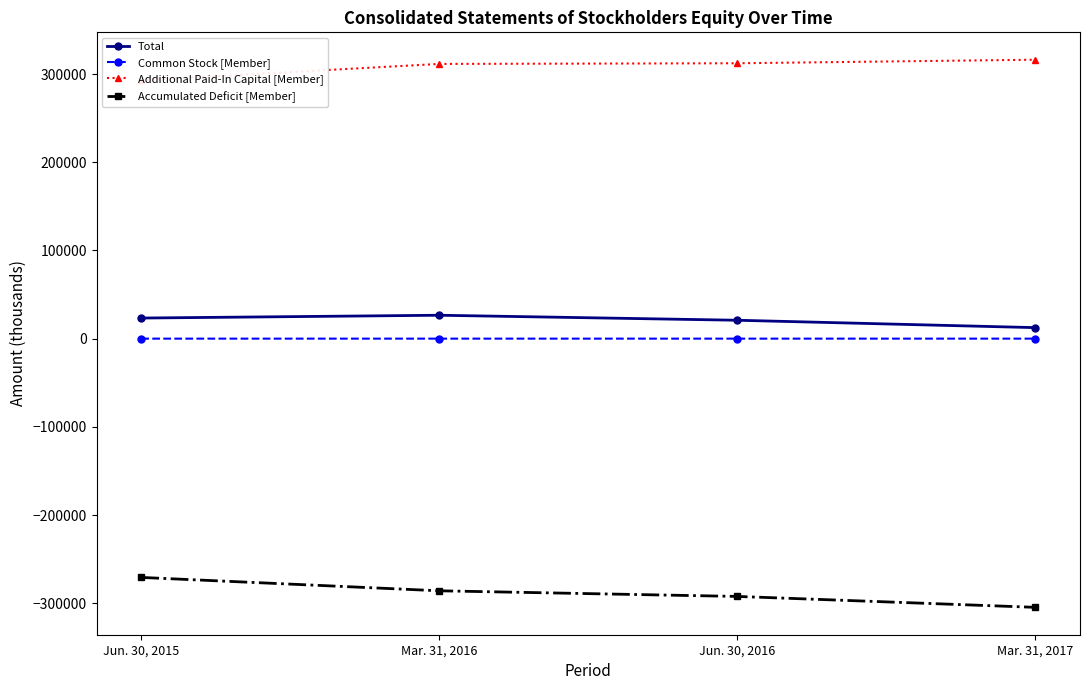

Read the Additional Paid-In Capital [Member] value at Jun. 30, 2015, to the nearest 10.

293060